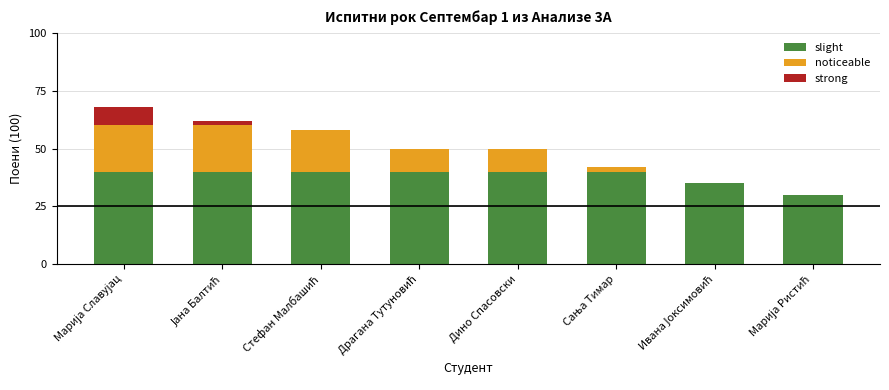

The slight series shows 40 at Дино Спасовски. True or false?

True